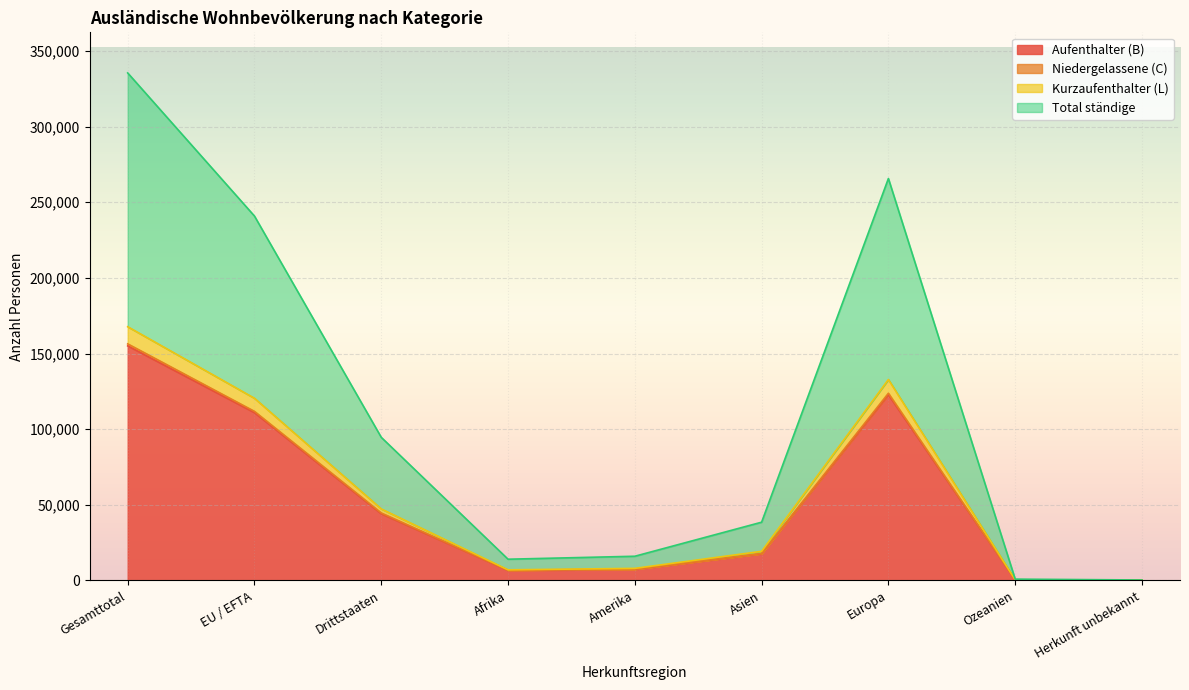

What is the smallest value displayed?

155